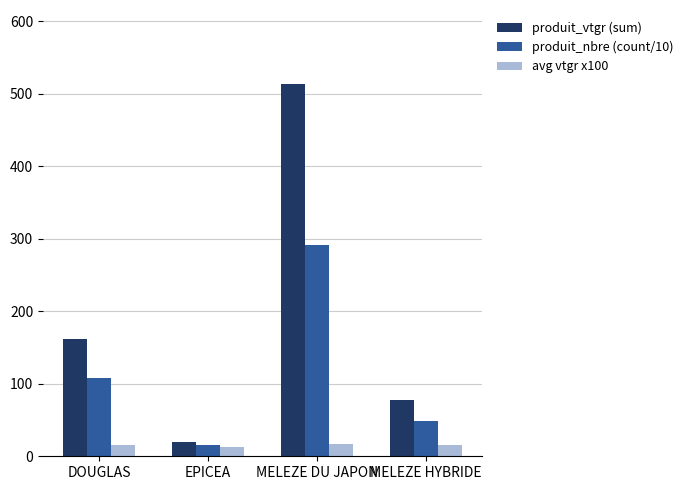

Rank the series by their maximum value, from highest to lowest.

produit_vtgr (sum), produit_nbre (count/10), avg vtgr x100